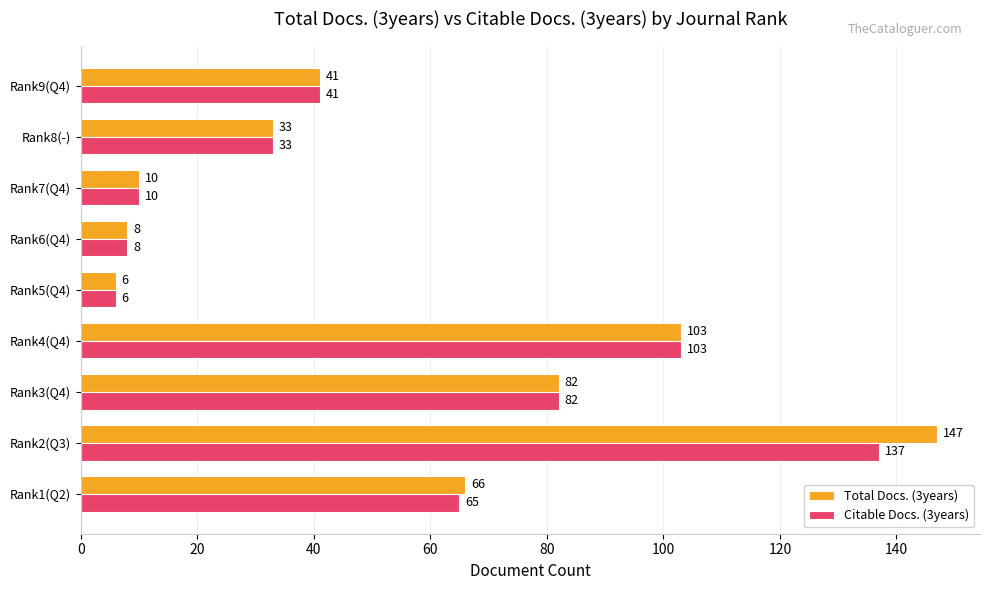

At which label is Citable Docs. (3years) closest to 71?

Rank1(Q2)